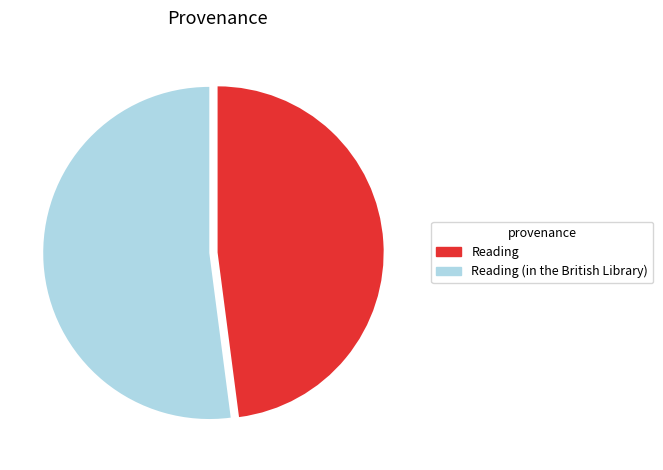

Is there any slice that represents more than half of the pie?

Yes